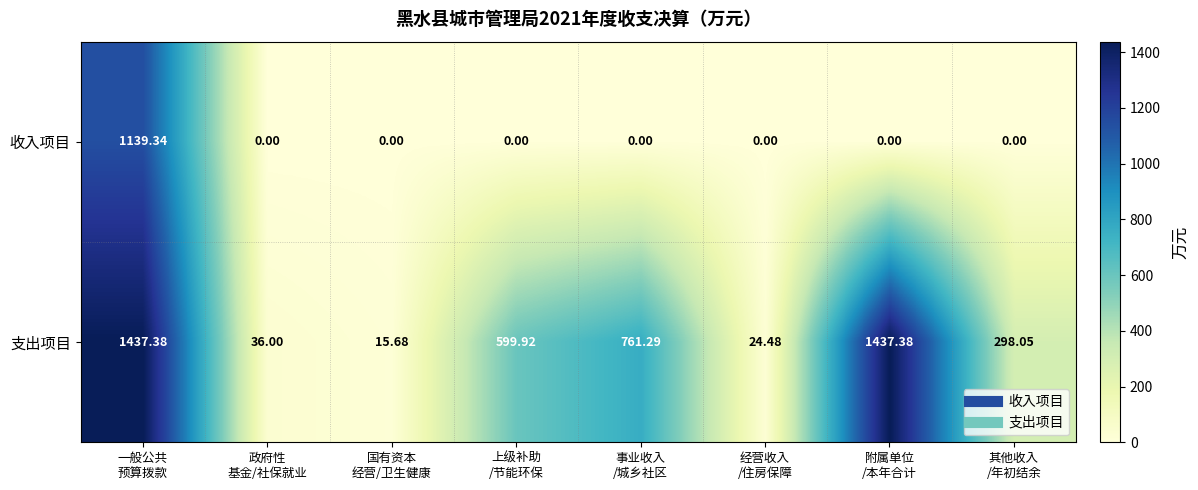

Which series has the widest spread of values?

支出项目